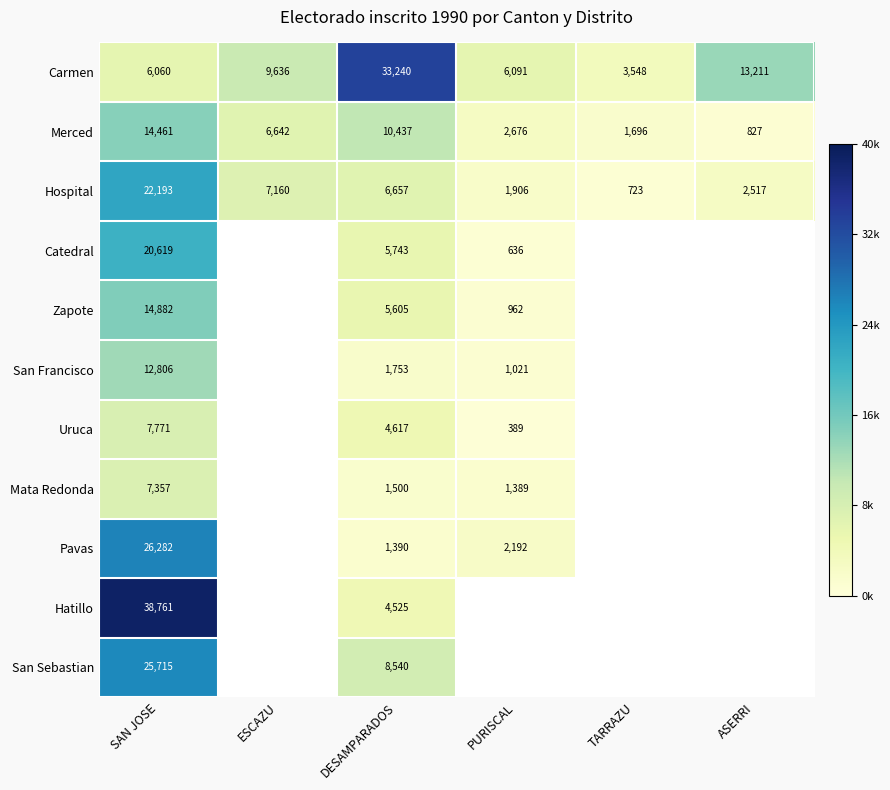

Which label corresponds to the smallest value in the chart?

PURISCAL